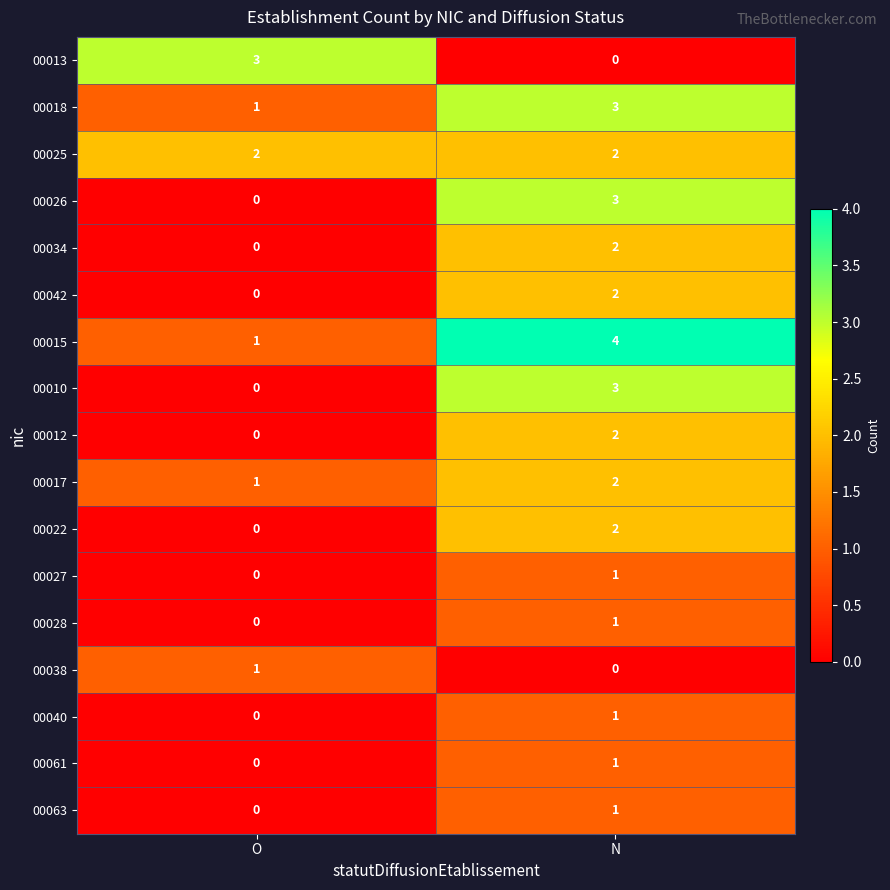

Is it true that 00018 equals 5 at N?

False